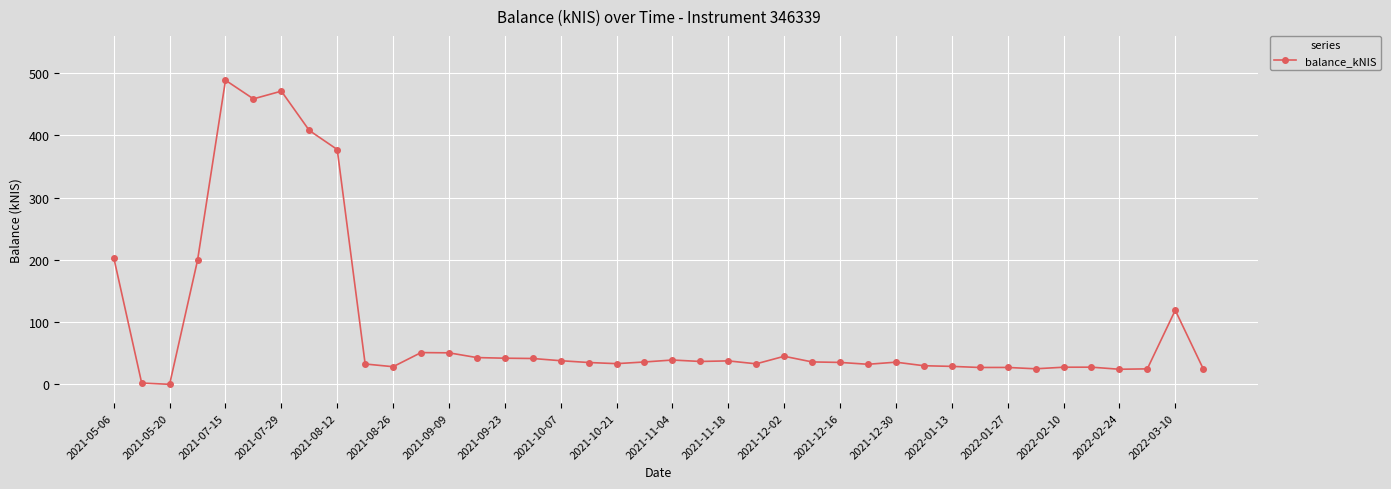

What is the greatest value displayed?

488.7